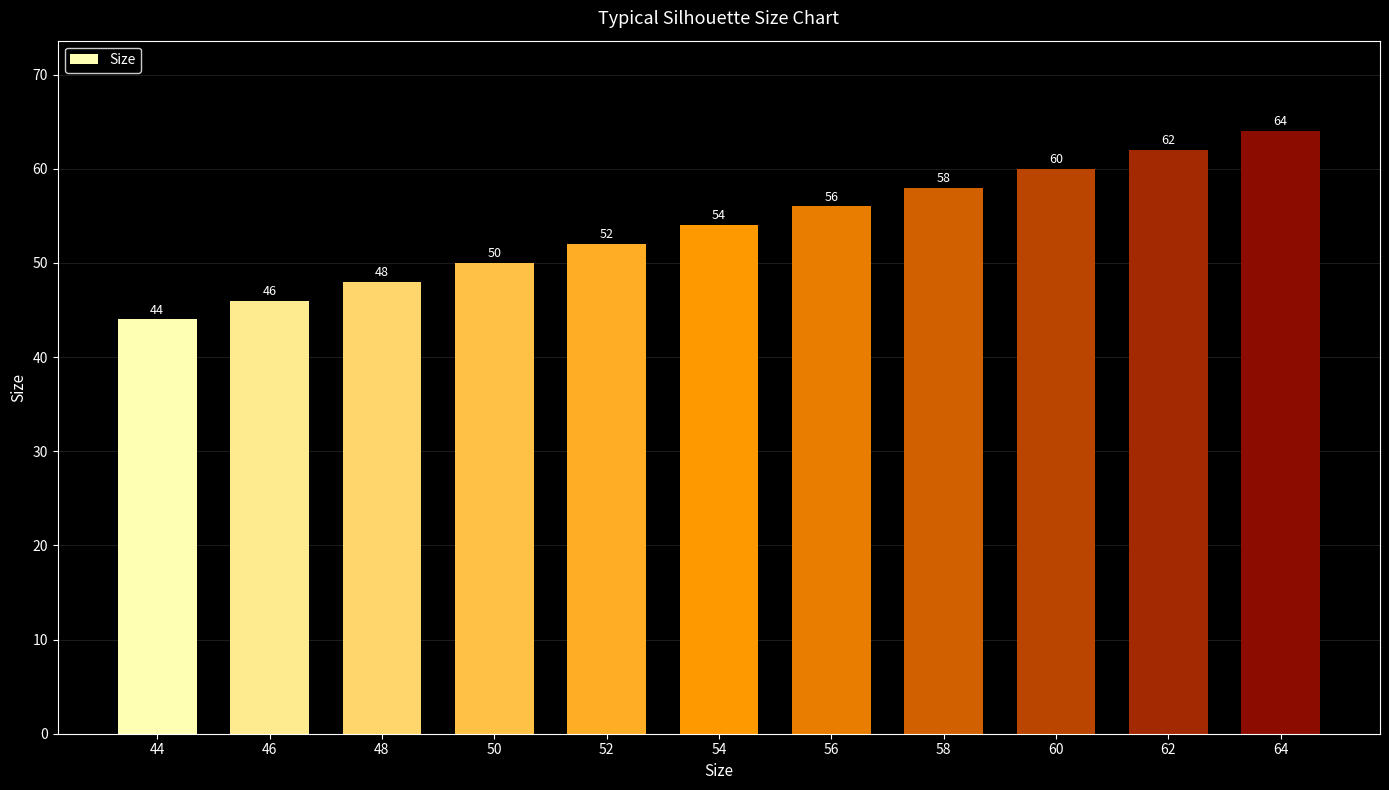

True or false: the data shows 90 at 62.

False